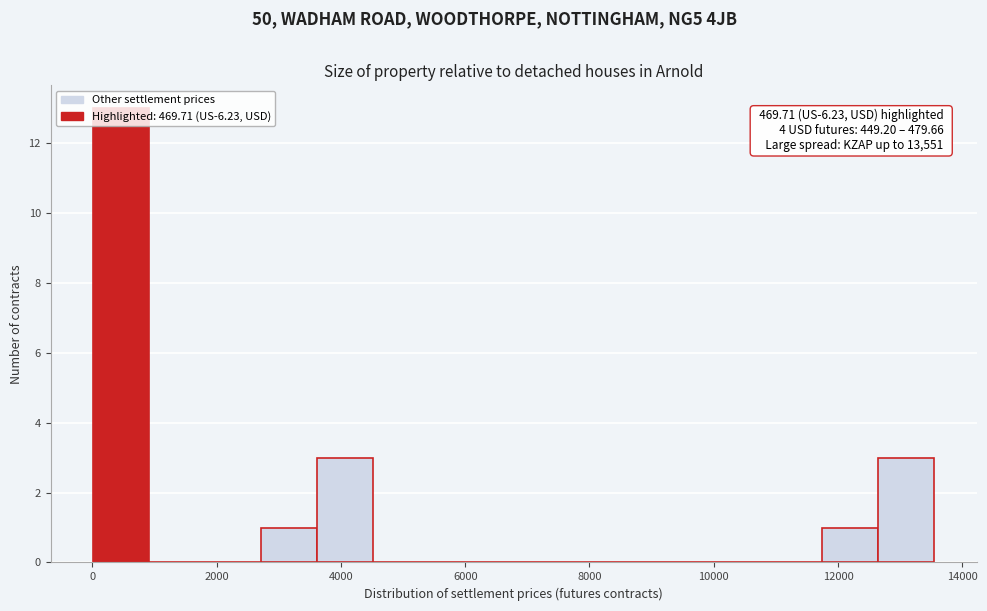

Which range on the x-axis has the tallest bar?

0 to 1000